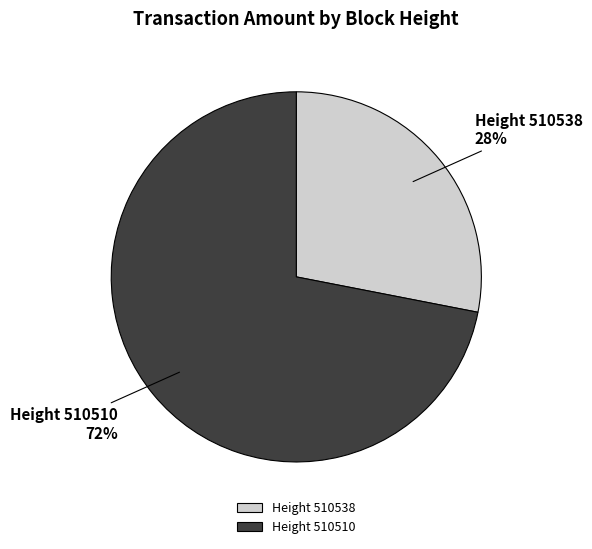

The Height 510538 slice represents 41% of the pie. True or false?

False